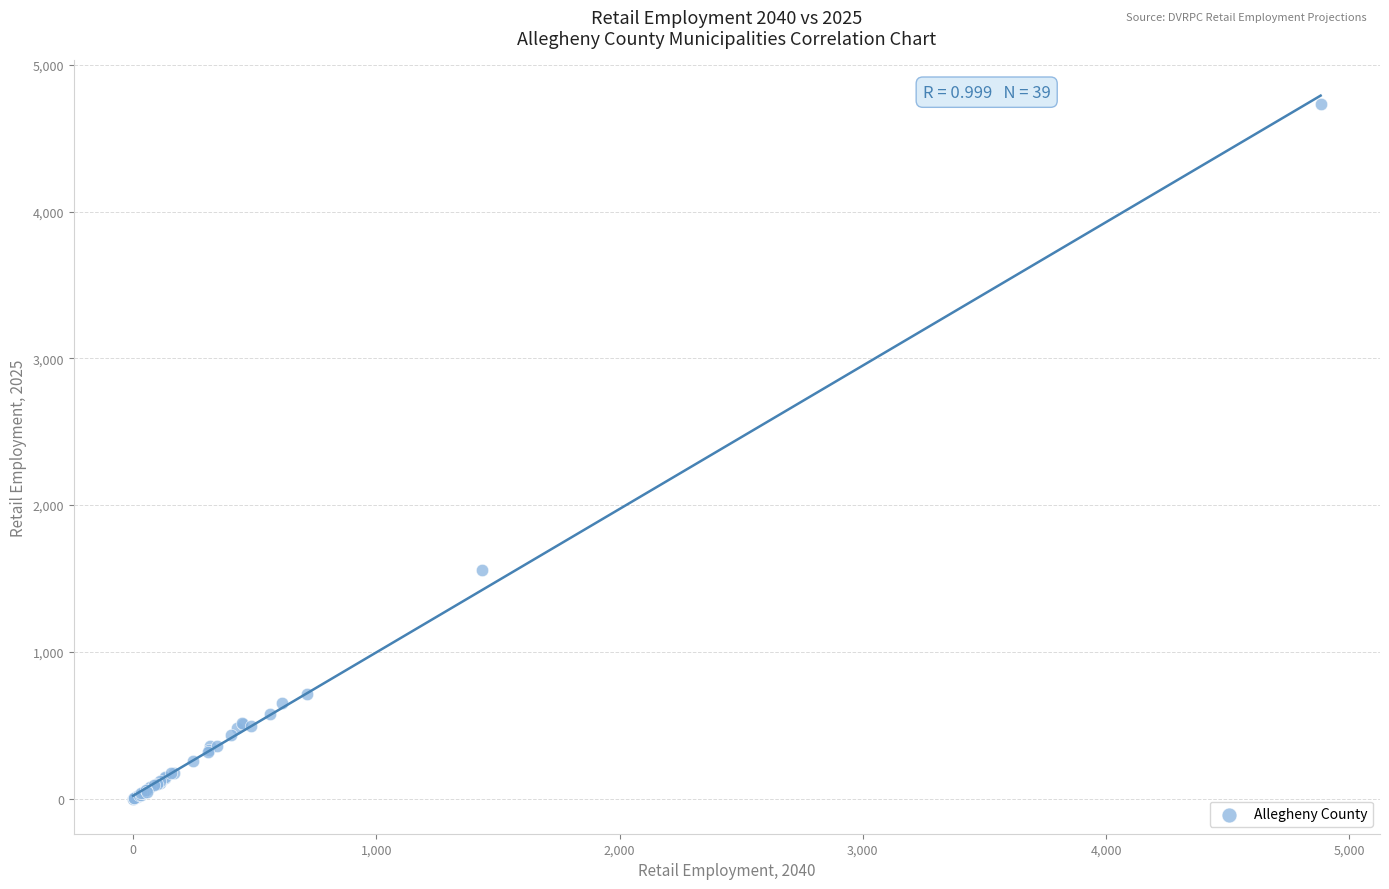

What Y value in the scatter plot is closest to 2365?

1561